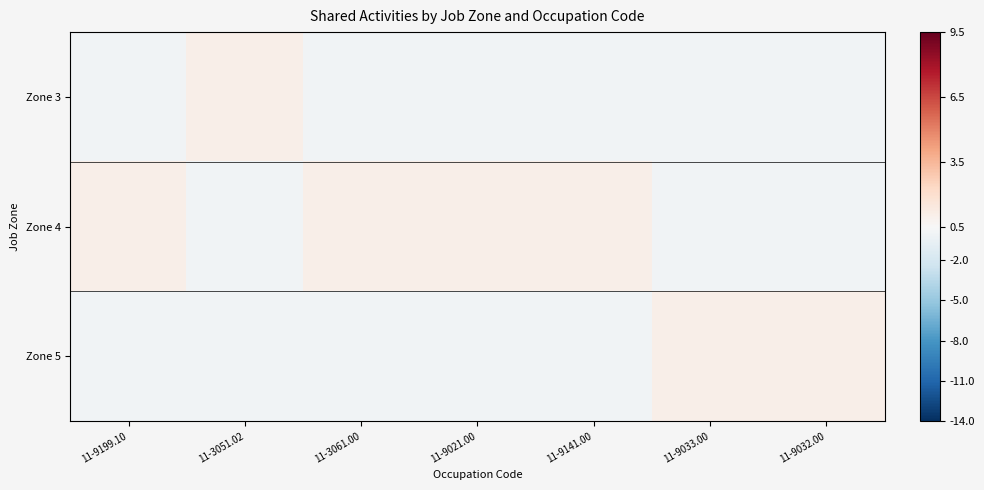

Rank the series by their average value, from highest to lowest.

Zone 4, Zone 5, Zone 3